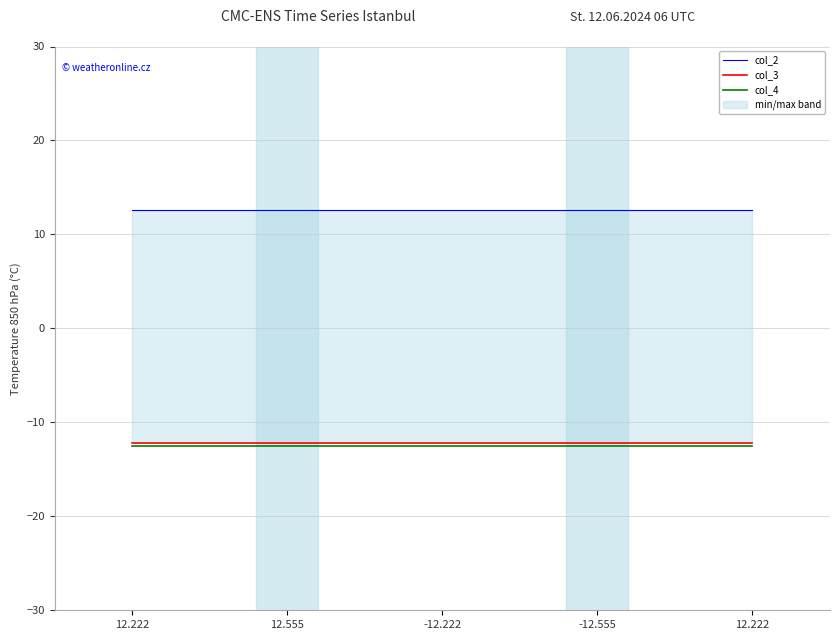

Reading right to left, transcribe all the data shown in this chart.

col_2: 12.222=12.6	-12.555=12.6	-12.222=12.6	12.555=12.6	12.222=12.6
col_3: 12.222=-12.2	-12.555=-12.2	-12.222=-12.2	12.555=-12.2	12.222=-12.2
col_4: 12.222=-12.6	-12.555=-12.6	-12.222=-12.6	12.555=-12.6	12.222=-12.6